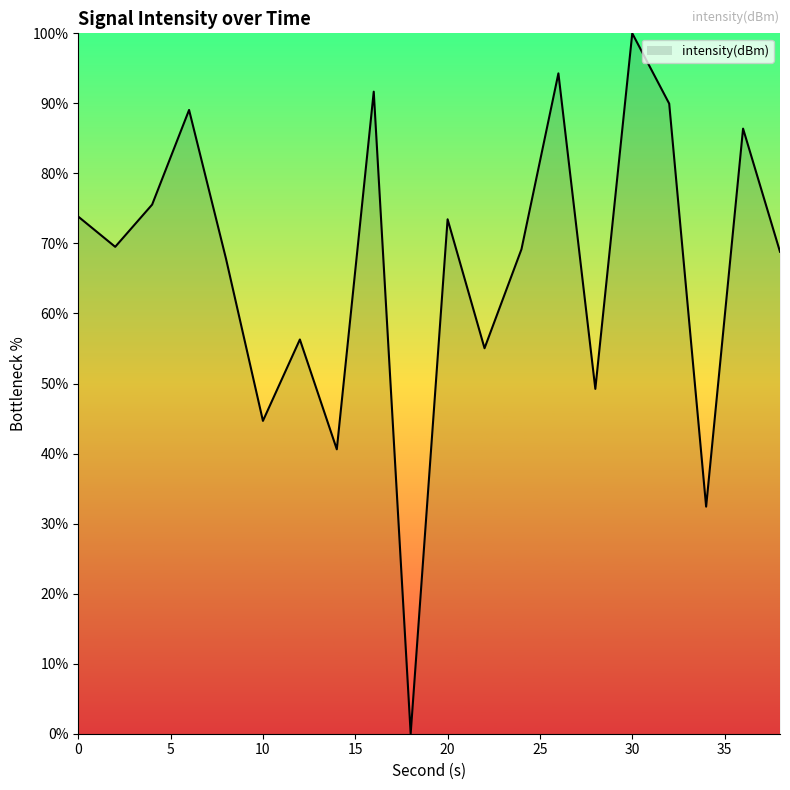

What is the greatest value displayed?

100.0